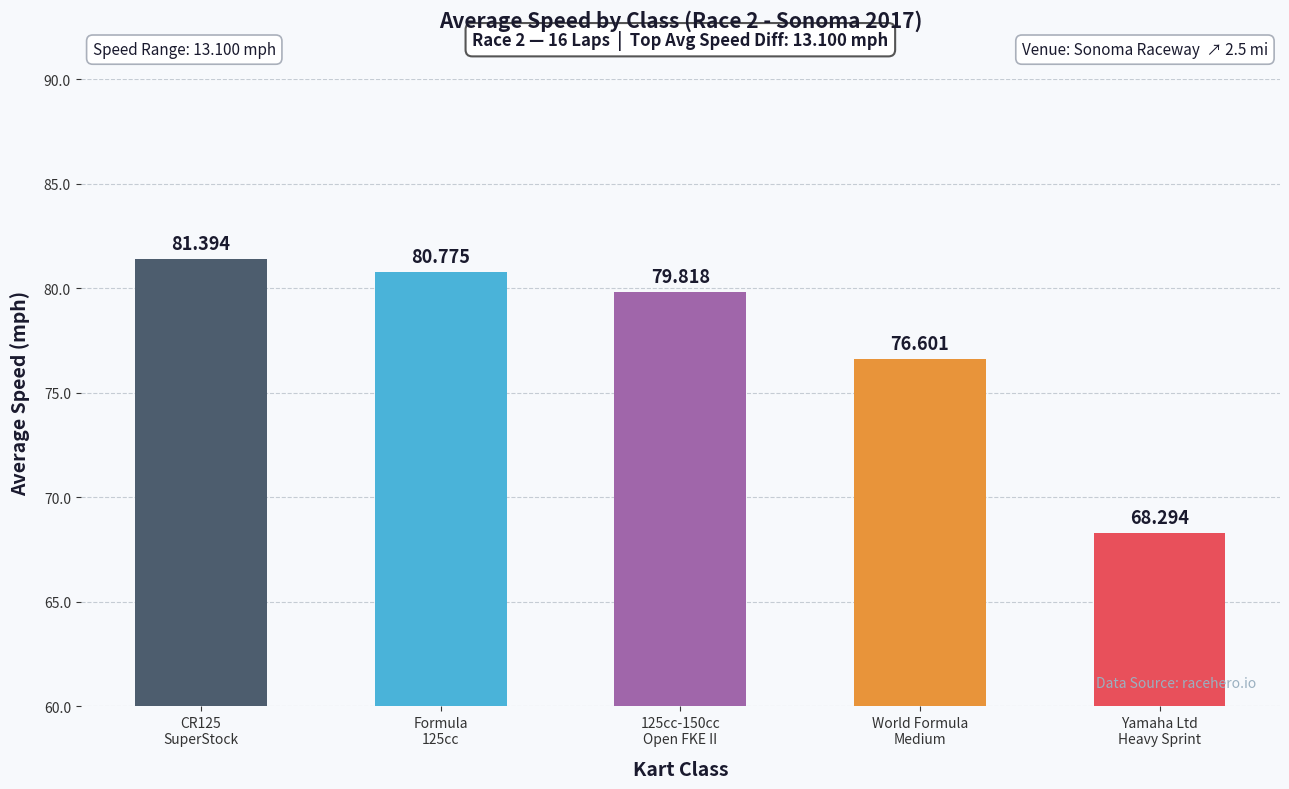

Reading left to right, extract all data points from this chart.

CR125
SuperStock=81.4	Formula
125cc=80.8	125cc-150cc
Open FKE II=79.8	World Formula
Medium=76.6	Yamaha Ltd
Heavy Sprint=68.3